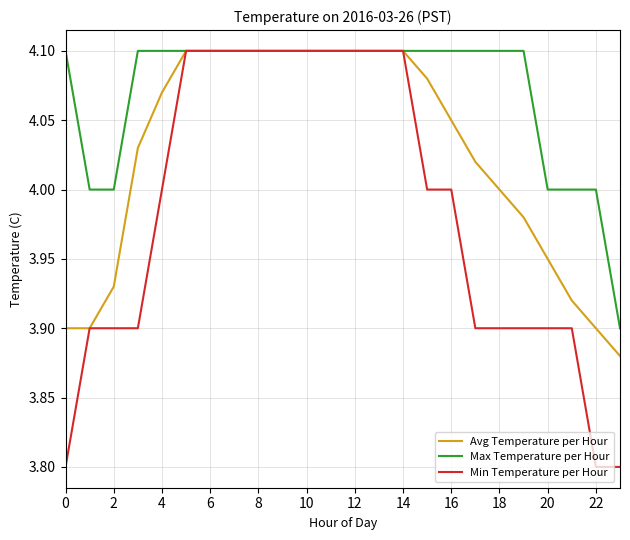

Which series has the largest total across all categories?

Max Temperature per Hour